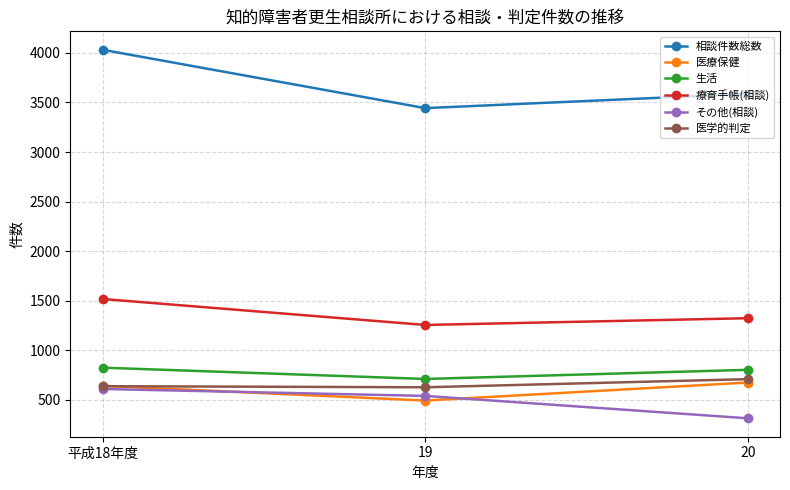

Count the number of data series in this chart.

6